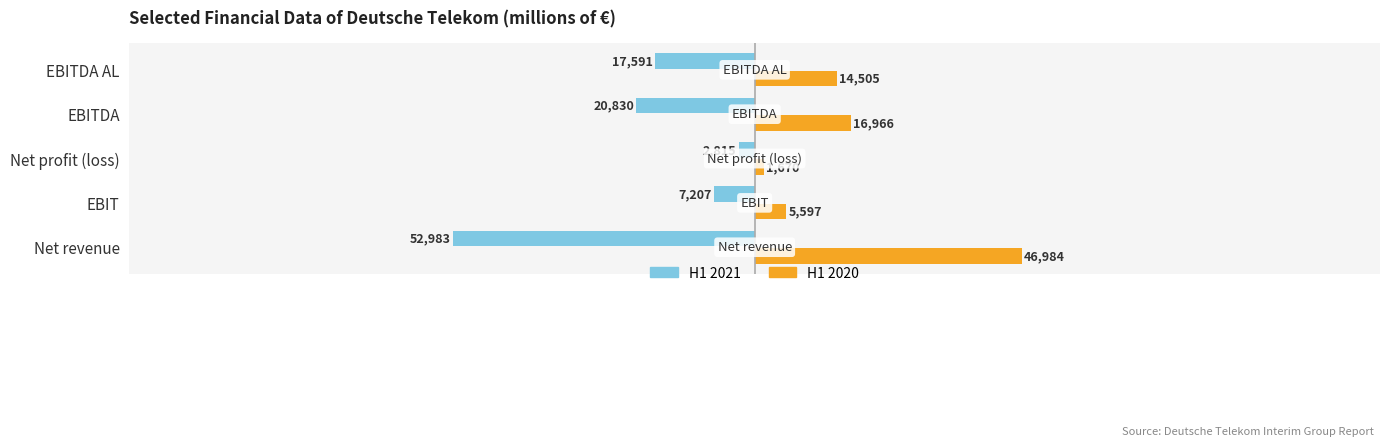

What are all the series names shown in the legend?

H1 2021, H1 2020